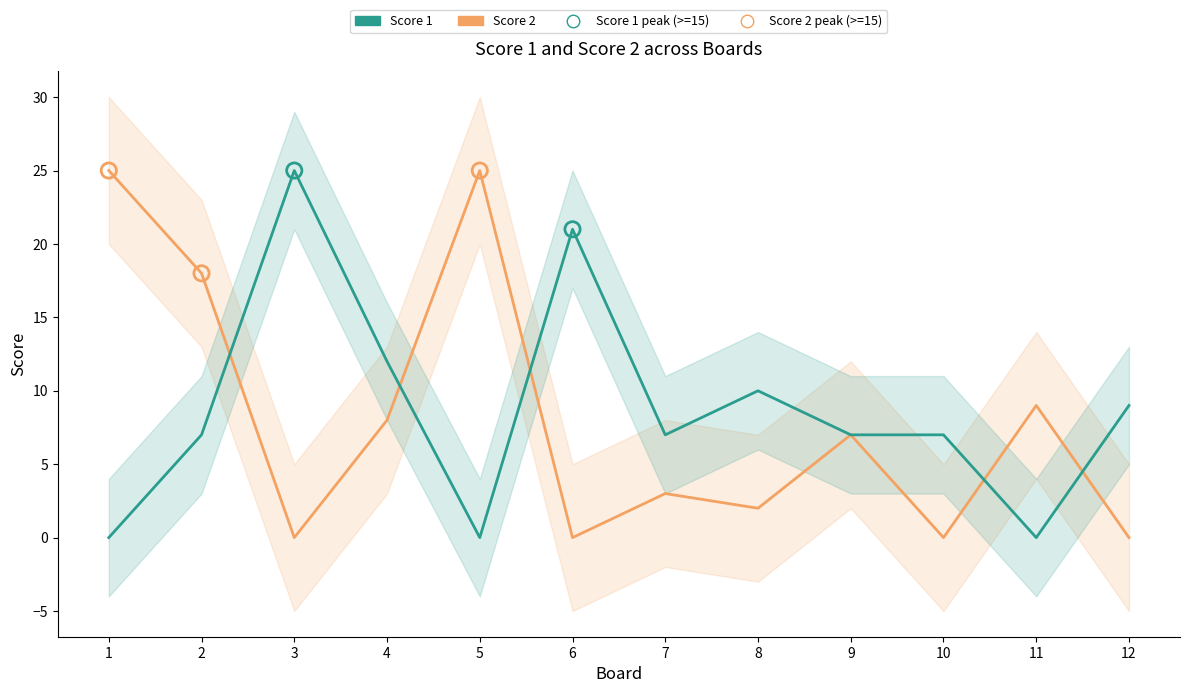

What is the total value across all series at 2?

25